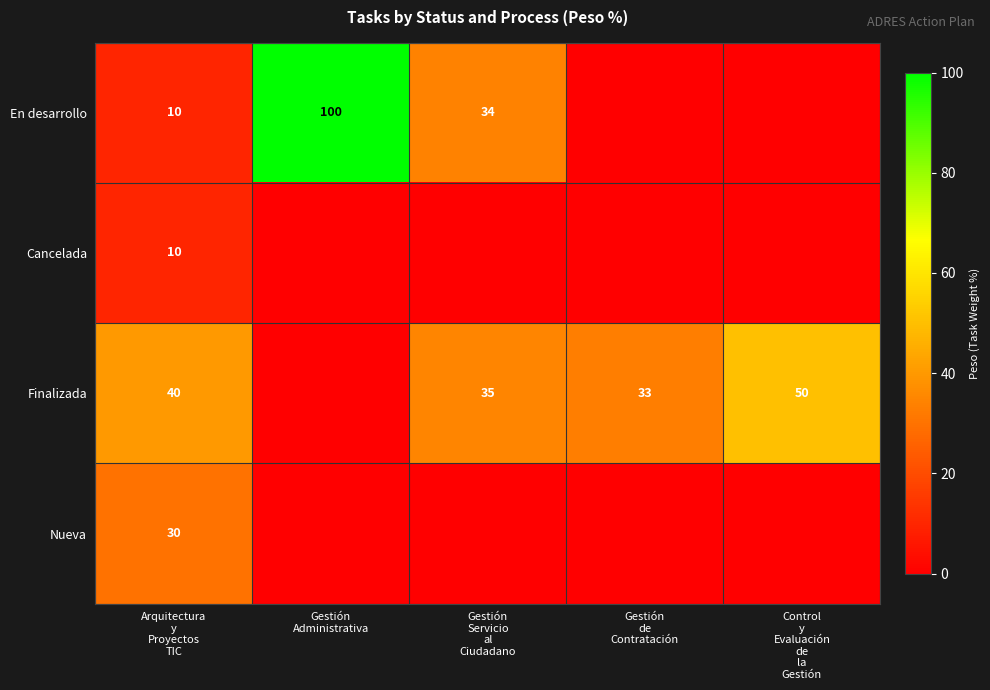

The value of Finalizada at Gestión Servicio al Ciudadano is 35. True or false?

True